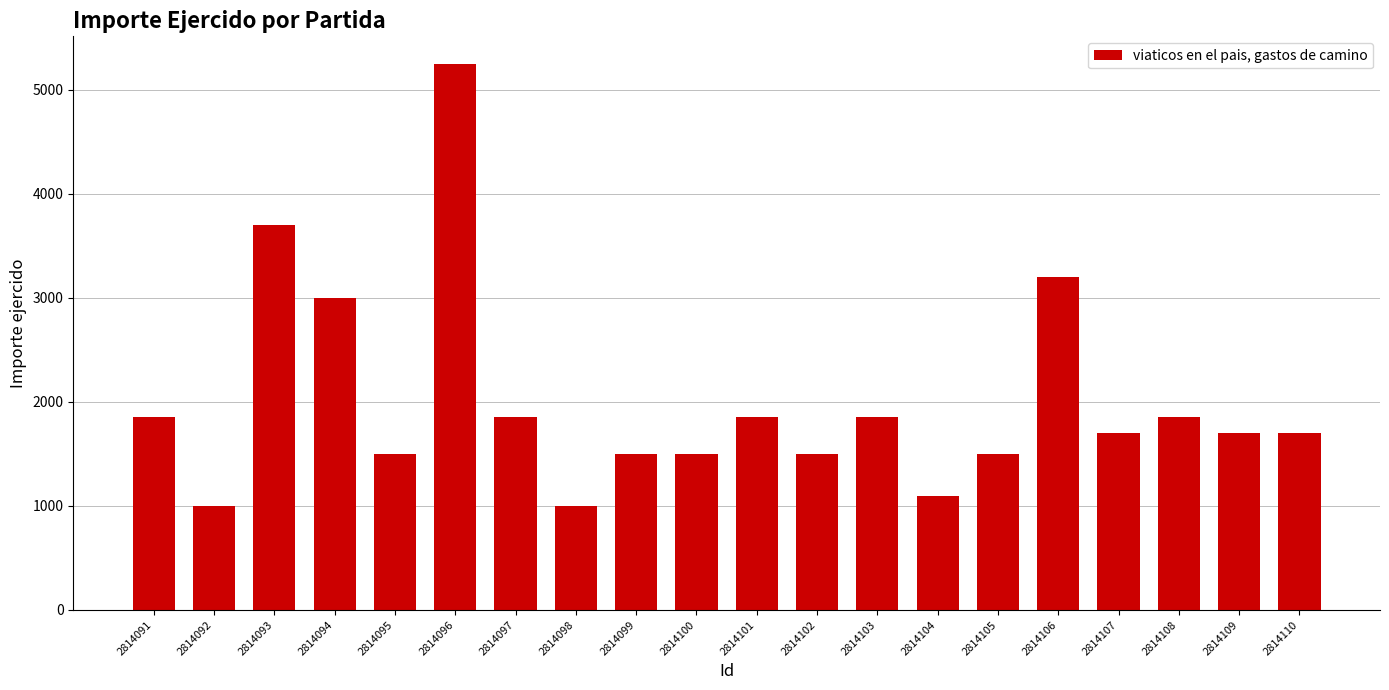

Count the number of categories in the chart.

20